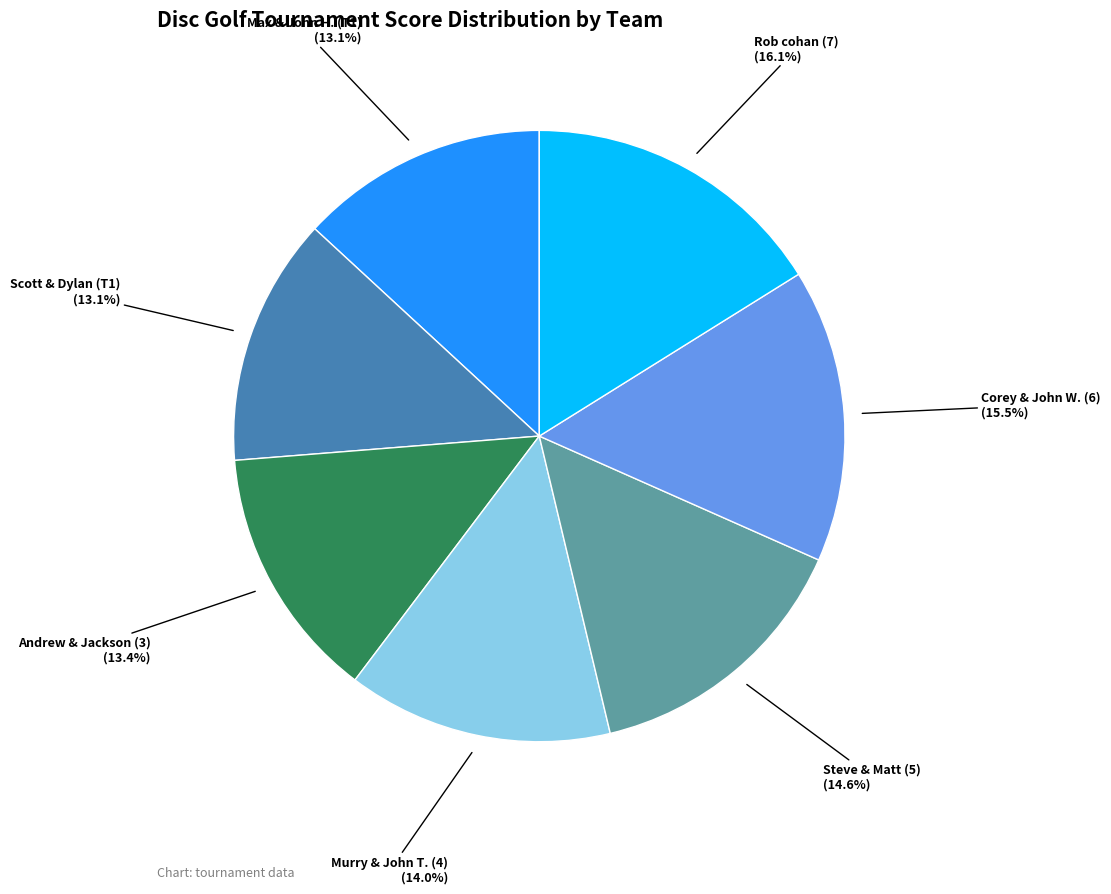

Is there any slice that represents more than half of the pie?

No